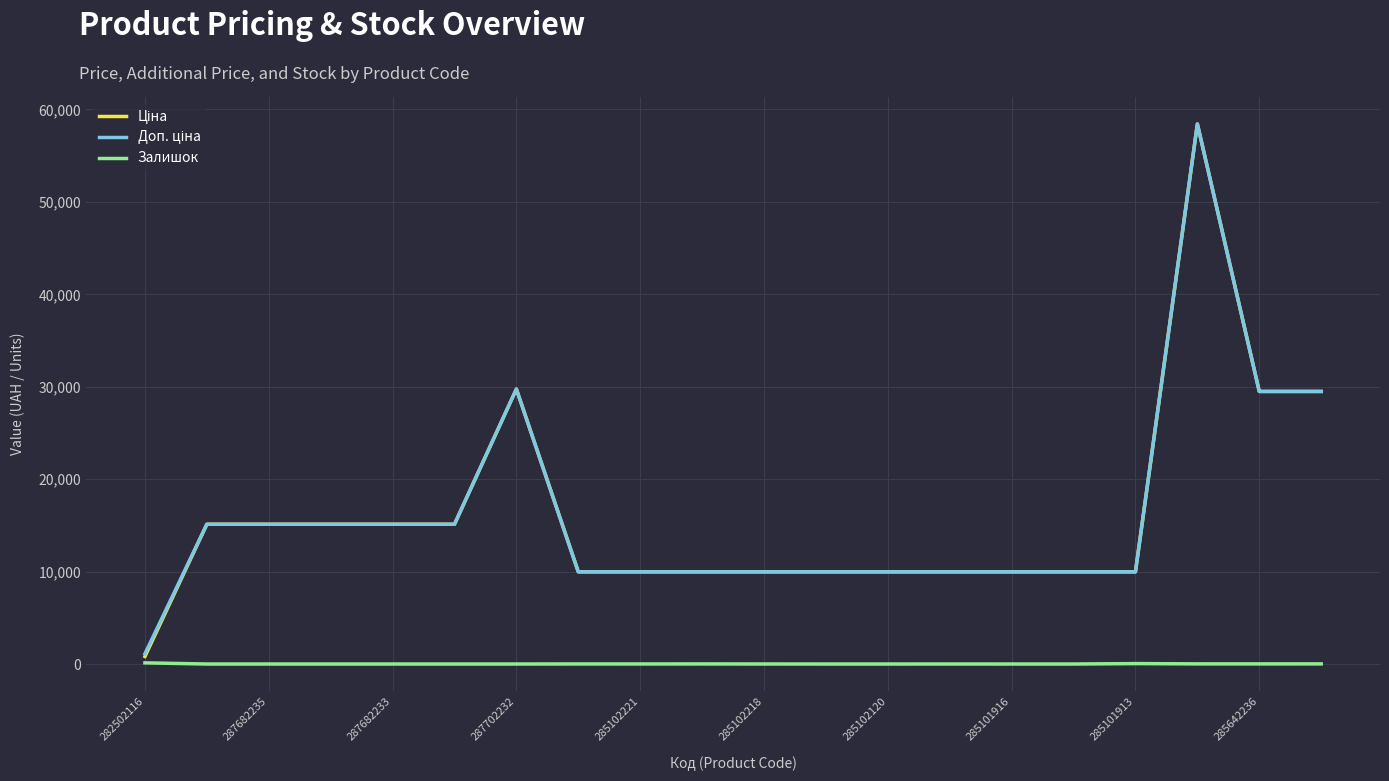

True or false: Доп. ціна and Ціна intersect in this chart.

False